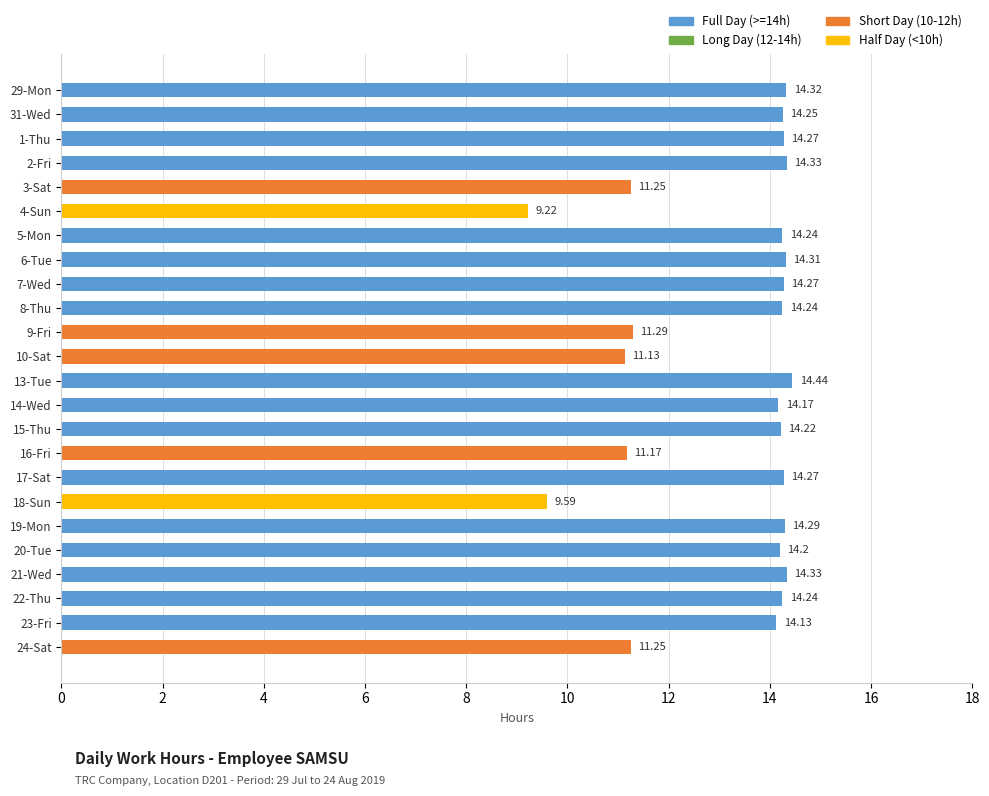

What is the change in value from 24-Sat to 13-Tue?

+3.2